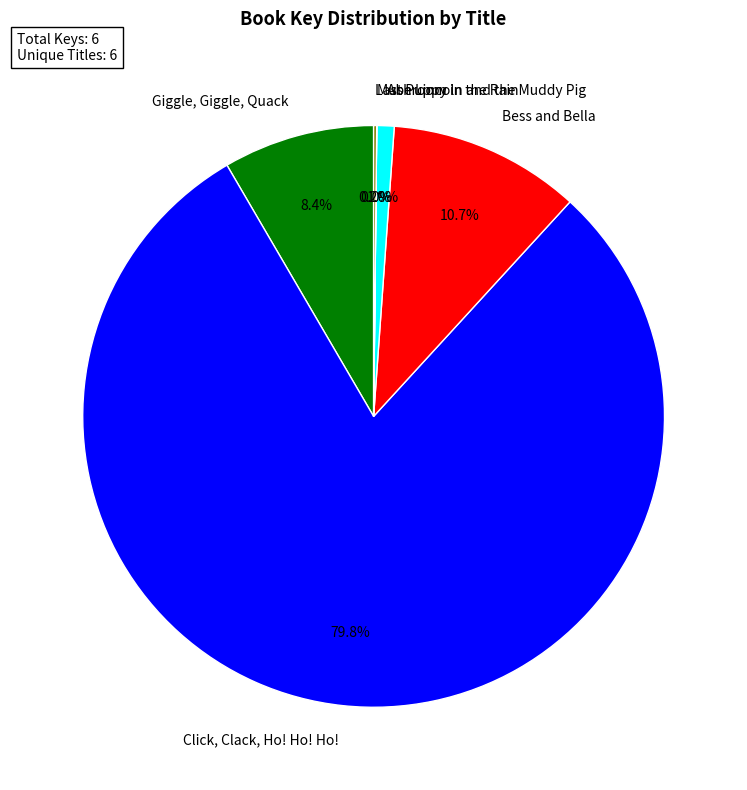

Which slice is the largest?

Click, Clack, Ho! Ho! Ho!